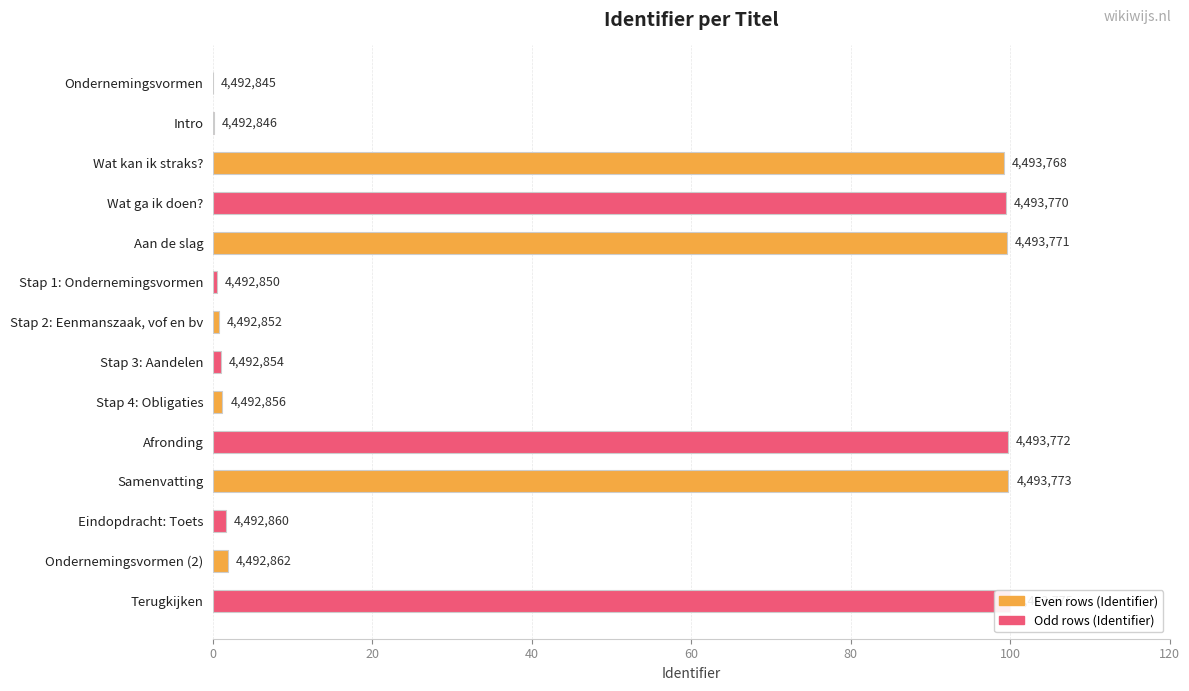

What is the value of the 8th bar from the left?

1.0